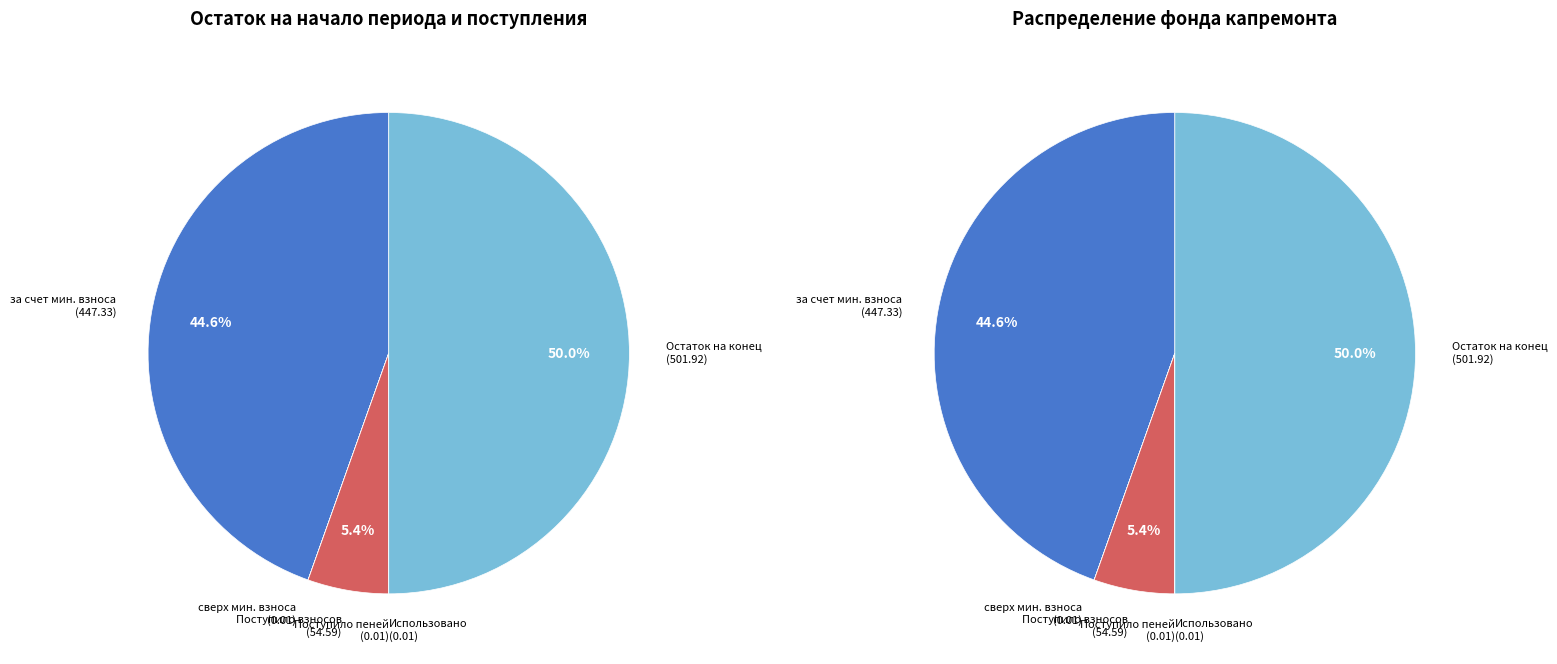

Which category has the biggest portion of the pie?

Остаток на конец периода